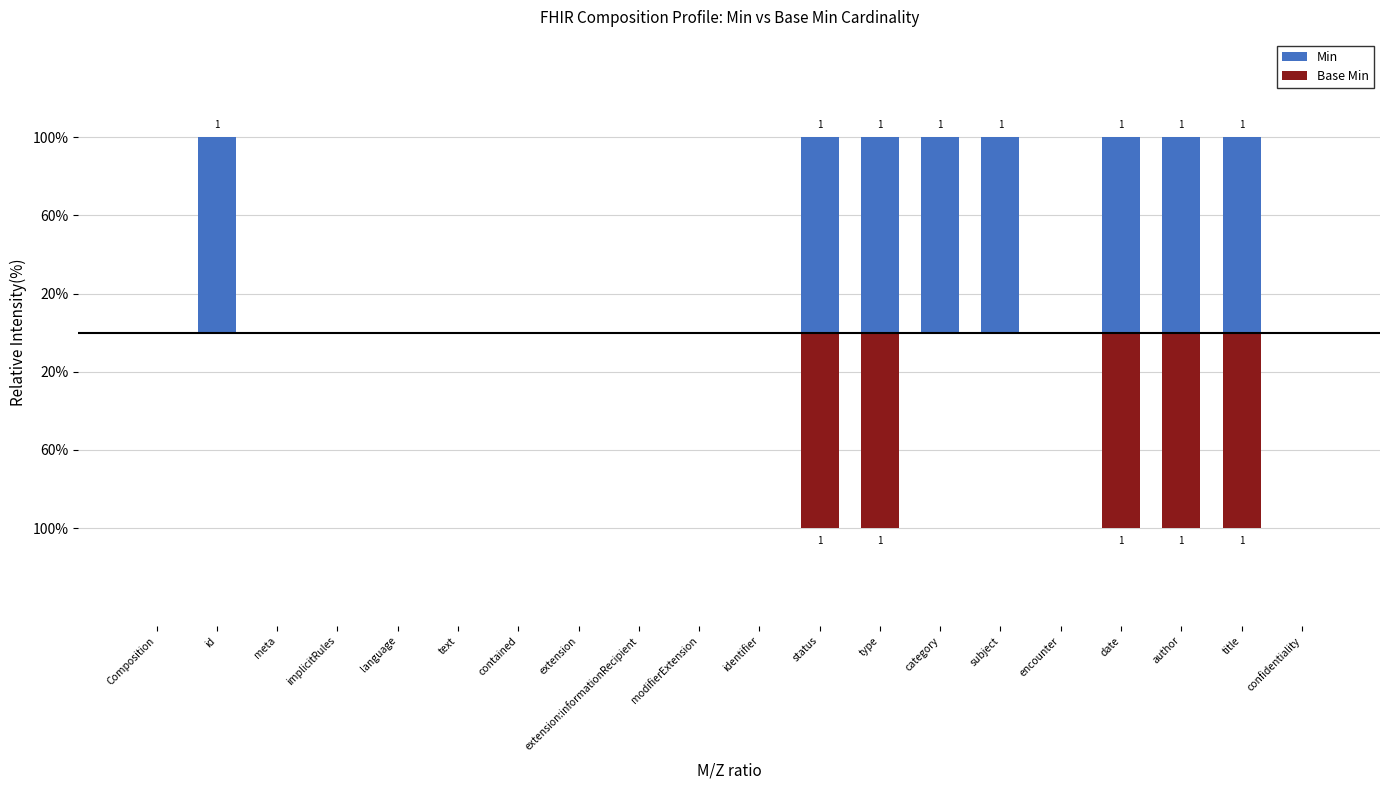

Which category has the lowest value in the Min series?

Composition